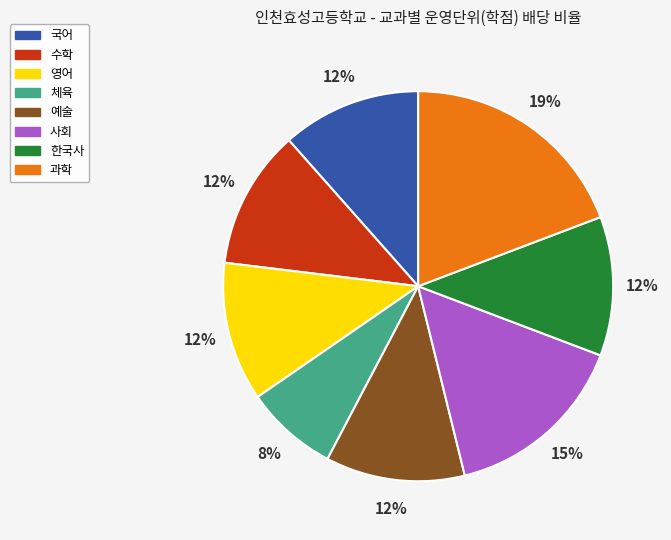

To the nearest percent, what is the average slice percentage?

12%